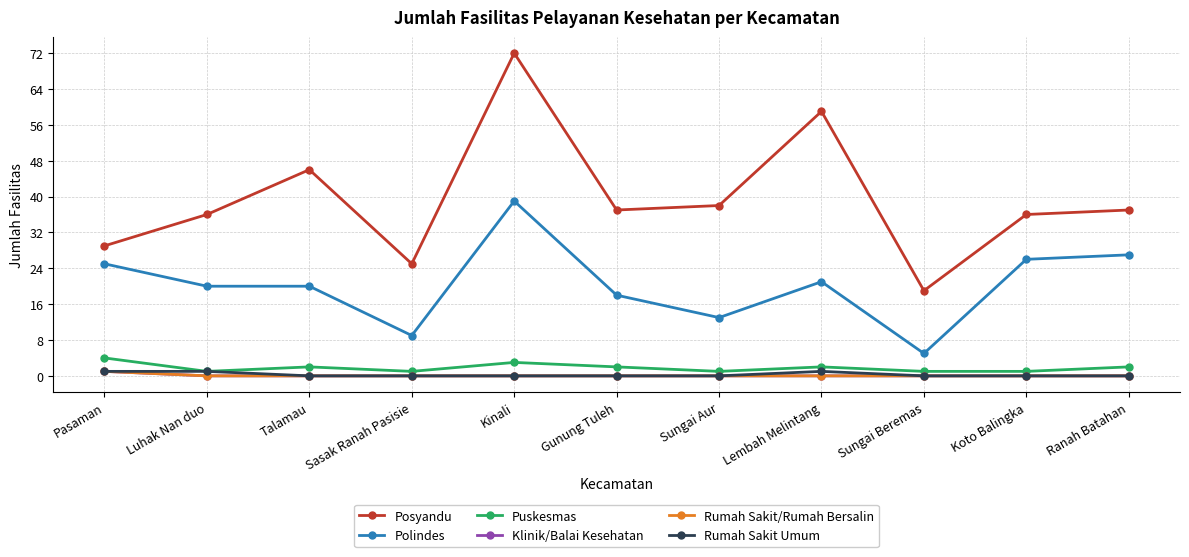

Is this an area chart (filled region under the line)?

No